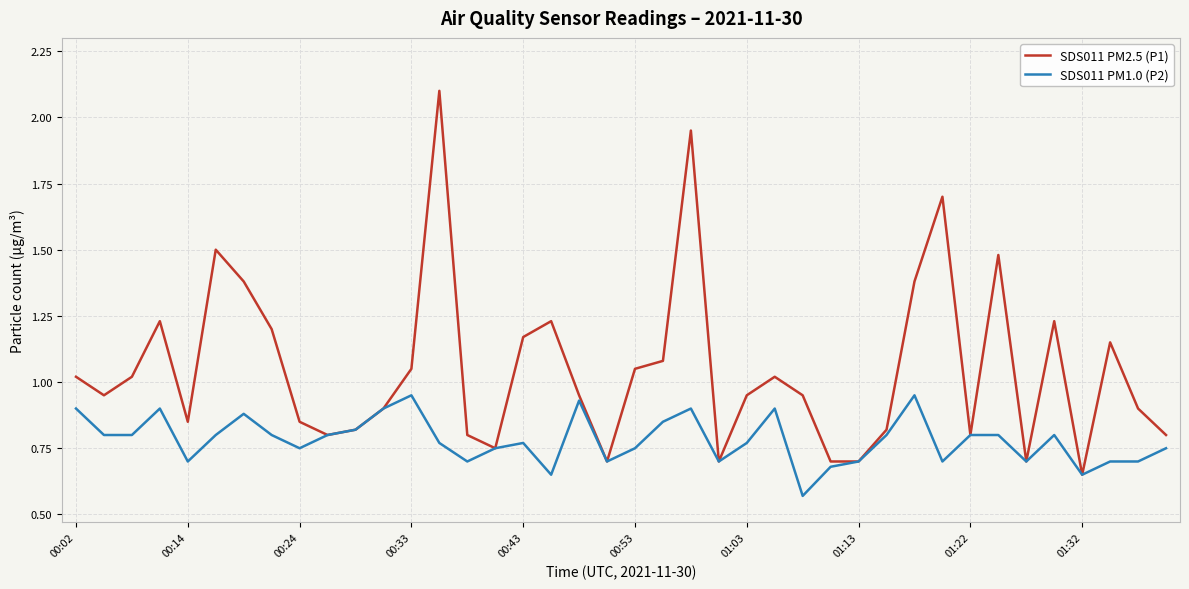

Which series has the widest spread of values?

SDS011 PM2.5 (P1)